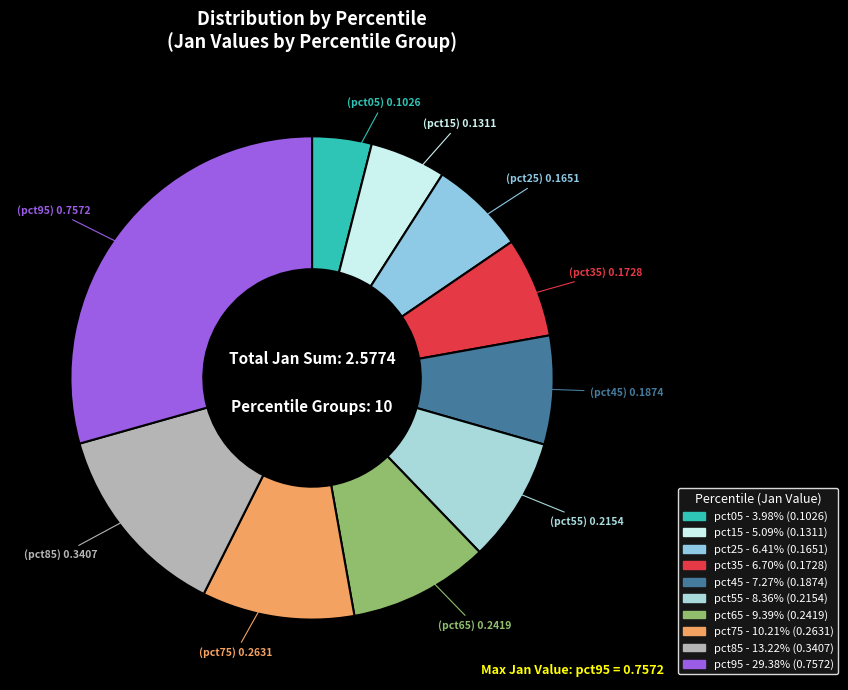

Rank the categories by value from highest to lowest.

pct95, pct85, pct75, pct65, pct55, pct45, pct35, pct25, pct15, pct05